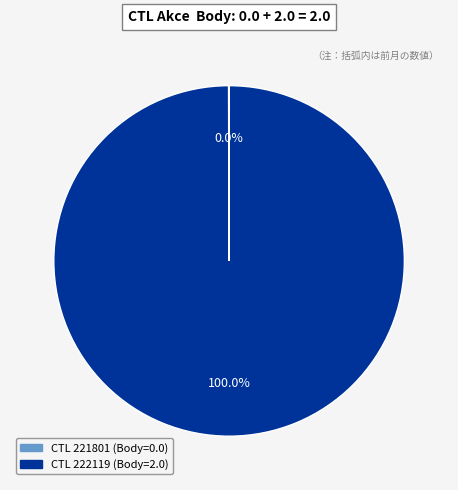

Does any single category account for the majority?

Yes